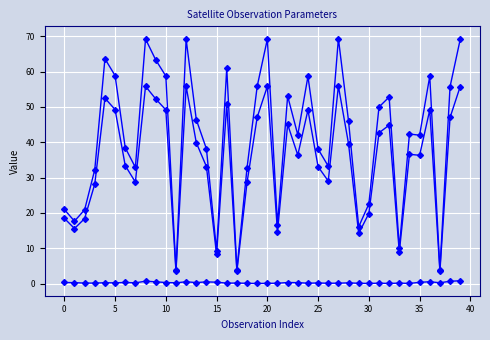

Which category has the highest value across all series?

27